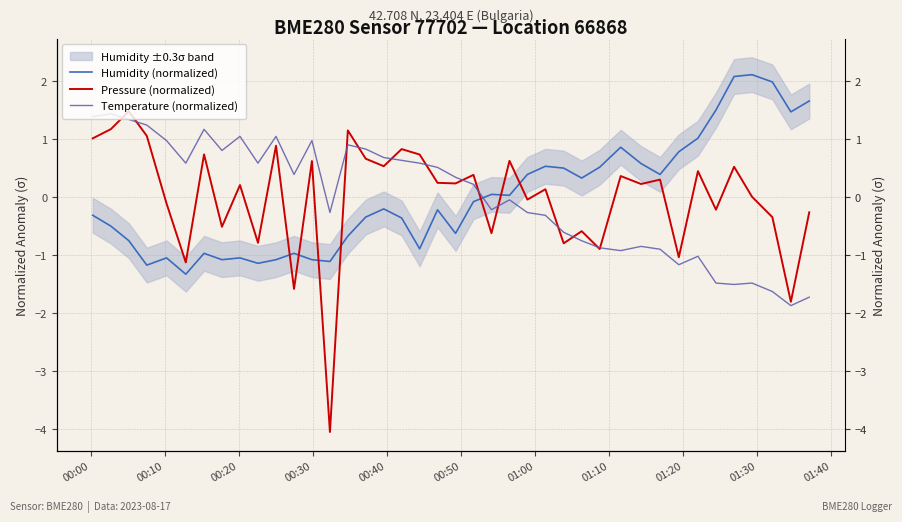

True or false: Pressure (normalized) and Humidity (normalized) cross at least once.

True